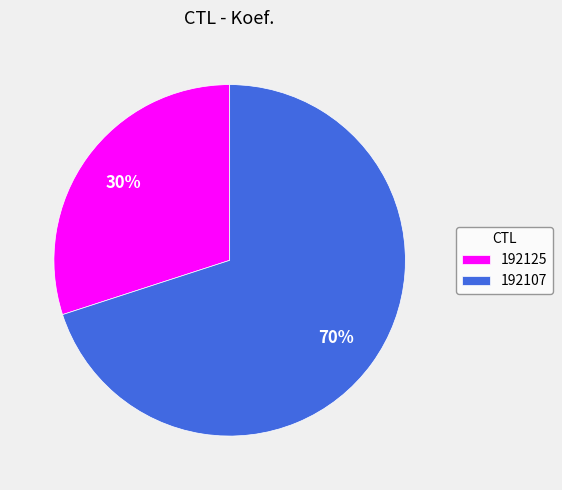

How many segments does this pie chart have?

2